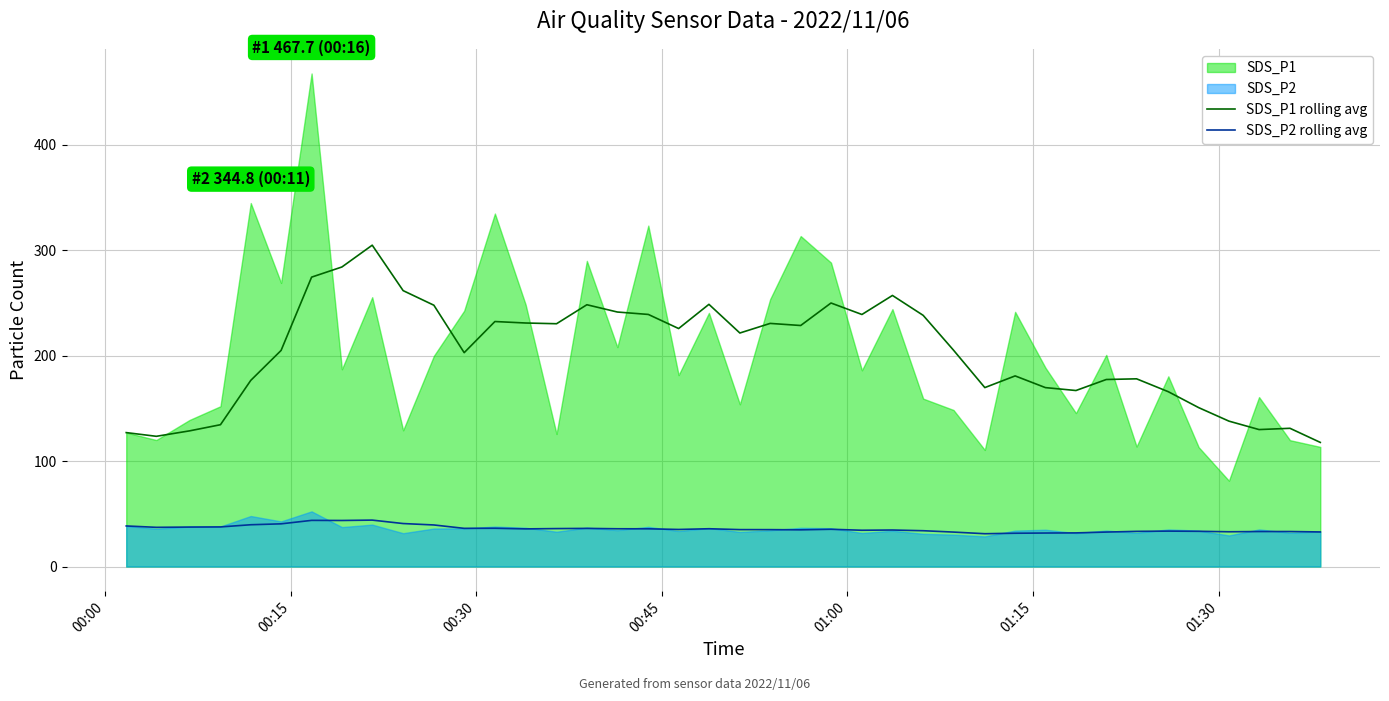

True or false: SDS_P1 rolling avg and SDS_P2 rolling avg intersect in this chart.

False